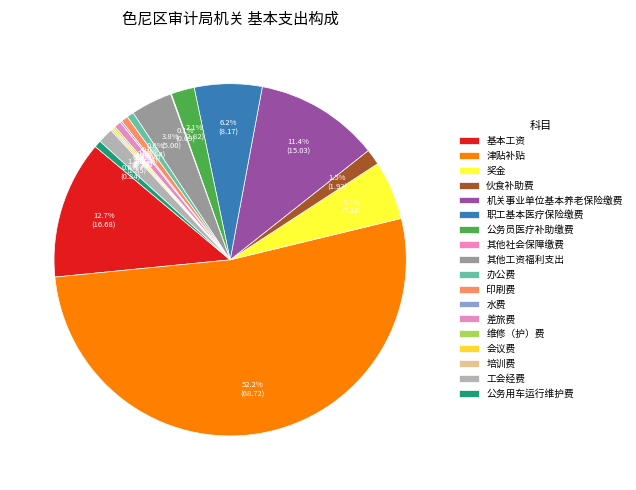

Is it true that 公务员医疗补助缴费 is 2% of the pie?

True